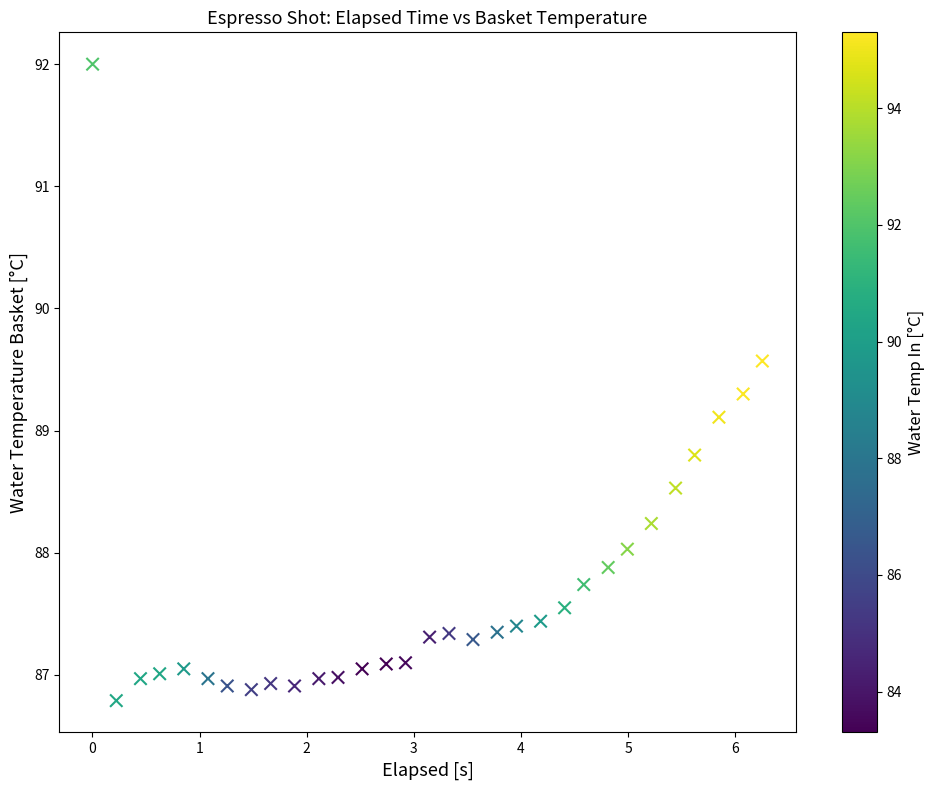

What Y value in the scatter plot is closest to 89?

89.1